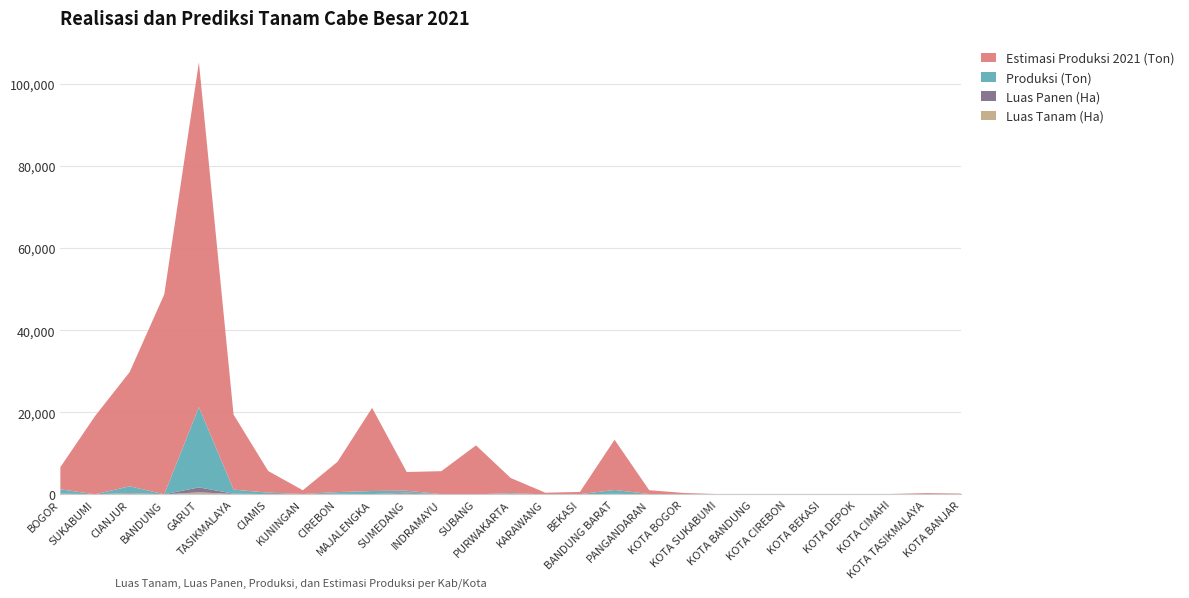

Reading left to right, what are all the values shown in this chart?

Estimasi Produksi 2021 (Ton): 5389.1	19055.6	27832.8	48722.9	84020.2	18295.5	5277.2	910.0	7363.5	20252.9	4558.9	5601.1	11929.1	3711.2	395.9	541.9	12238.6	941.5	277.6	52.0	0.0	27.2	0.0	0.0	81.7	264.7	141.1
Produksi (Ton): 1048.2	0.0	1647.5	0.0	19580.7	986.4	366.1	57.2	409.5	758.7	471.4	31.0	0.0	249.0	0.0	37.2	945.9	64.3	47.0	2.0	0.0	0.0	0.0	0.0	5.0	23.9	40.0
Luas Panen (Ha): 85.7	0.0	123.0	0.0	1195.0	71.0	14.0	19.0	52.0	10.0	208.0	1.0	0.0	13.0	0.0	0.5	46.0	3.0	2.0	0.0	0.0	0.0	0.0	0.0	0.0	3.0	2.0
Luas Tanam (Ha): 96.7	0.0	191.0	0.0	489.0	87.0	28.0	4.0	89.0	41.0	200.0	9.0	0.0	15.0	0.0	4.0	74.0	0.0	1.0	0.0	0.0	0.0	0.0	0.0	0.0	7.0	2.0